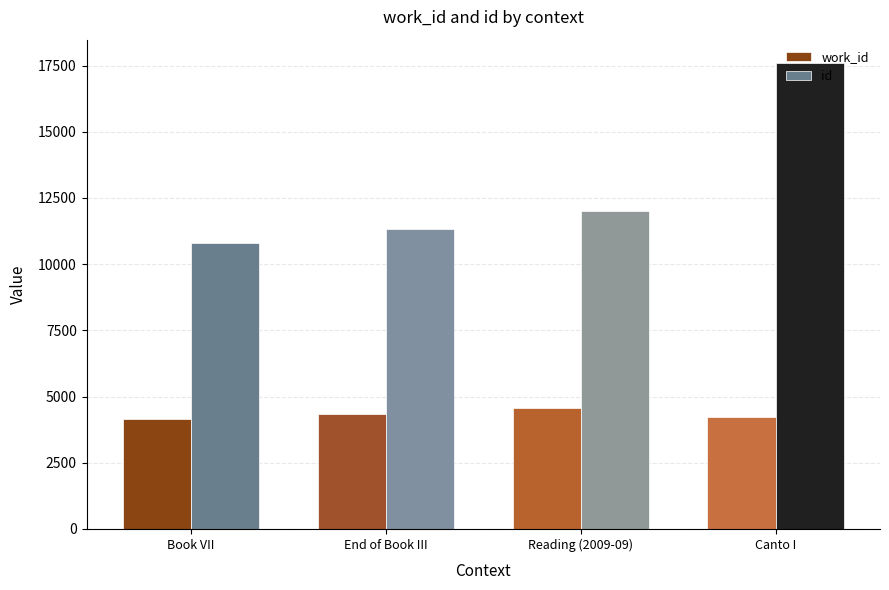

At which label does id first exceed 12009?

Canto I